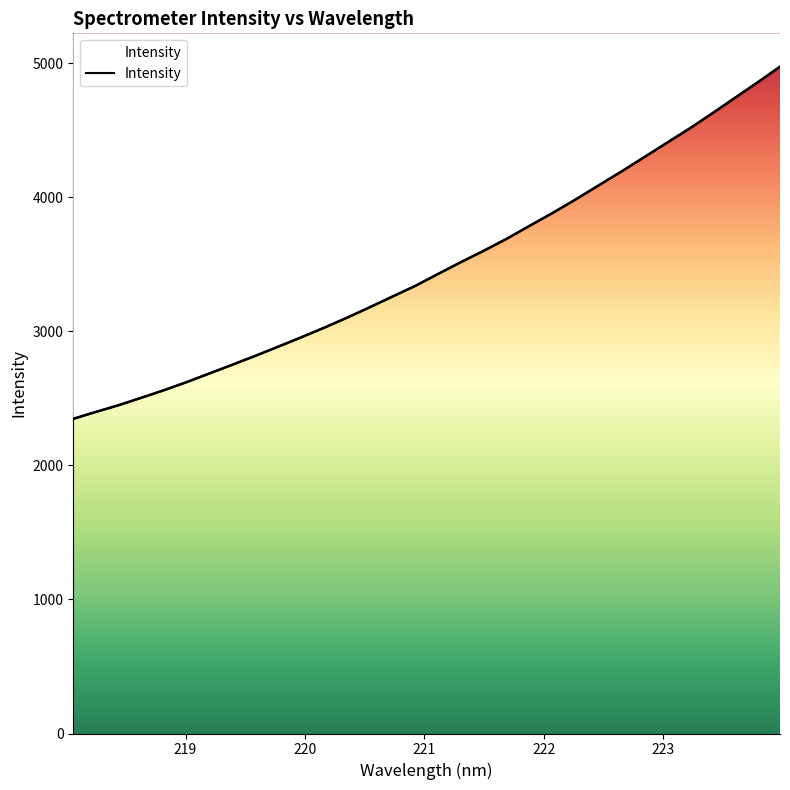

What is the greatest value displayed?

4974.9